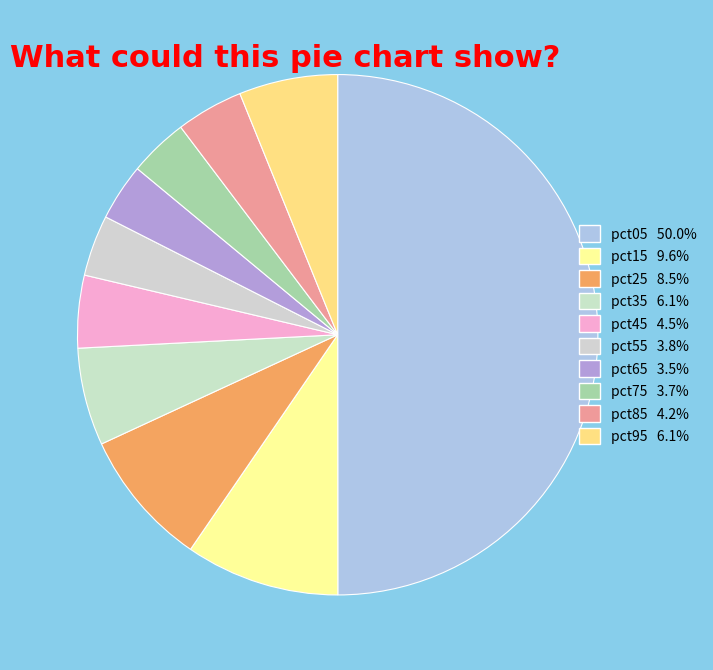

Is the sum of pct55 and pct25 greater than half?

No